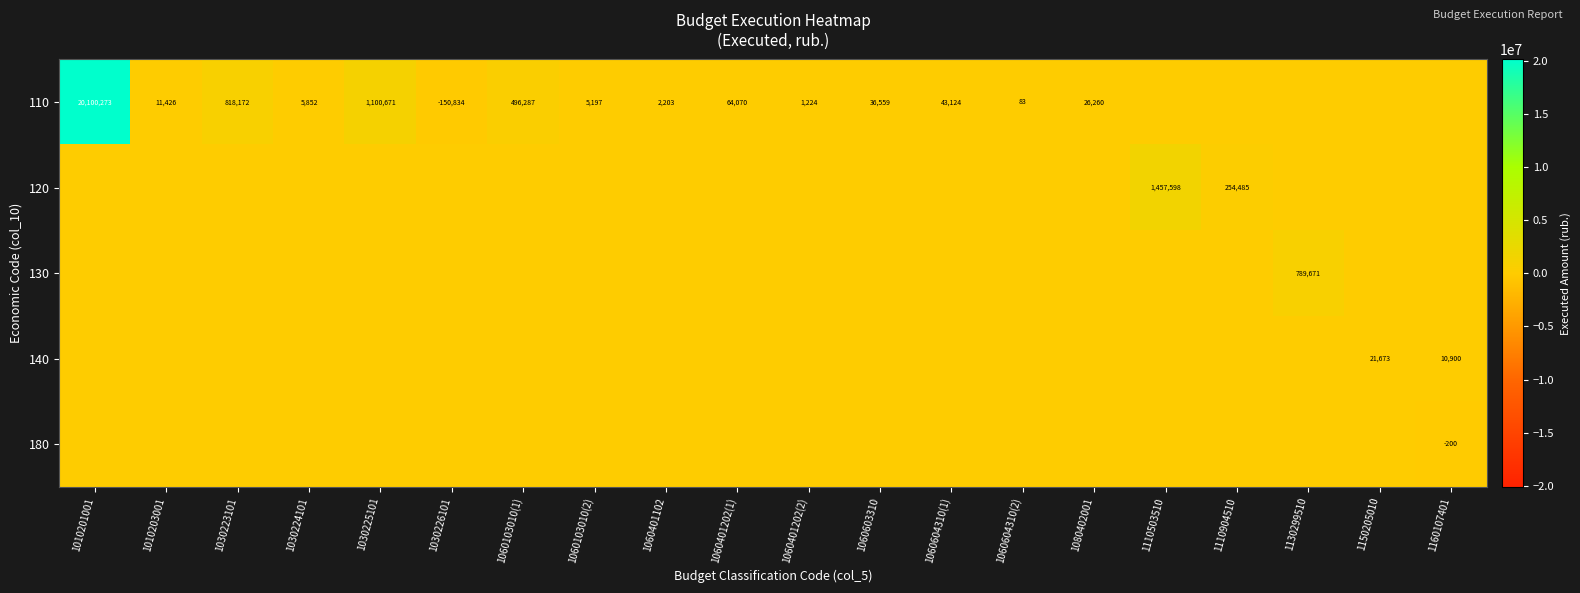

The 140 series shows 21673 at 1150205010. True or false?

True